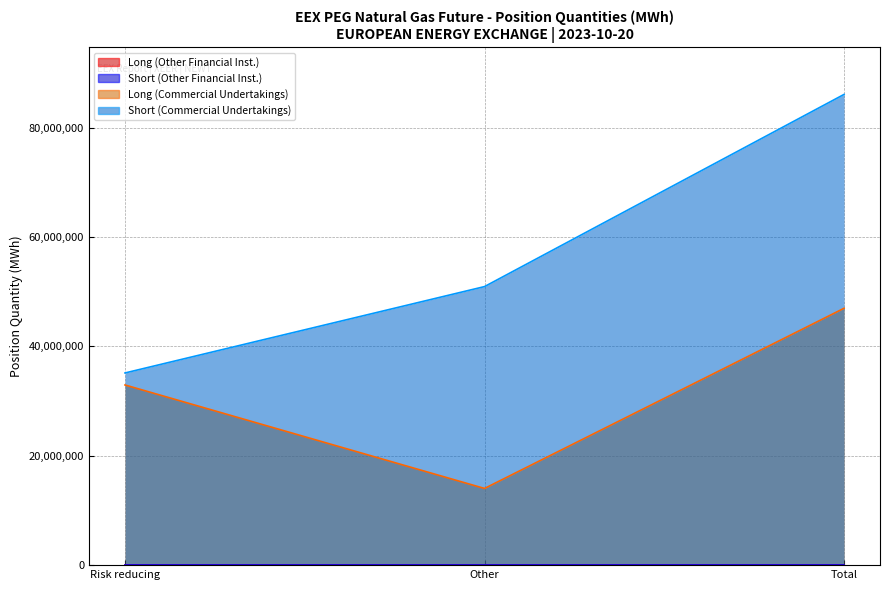

At which category is the sum across all series the highest?

Total